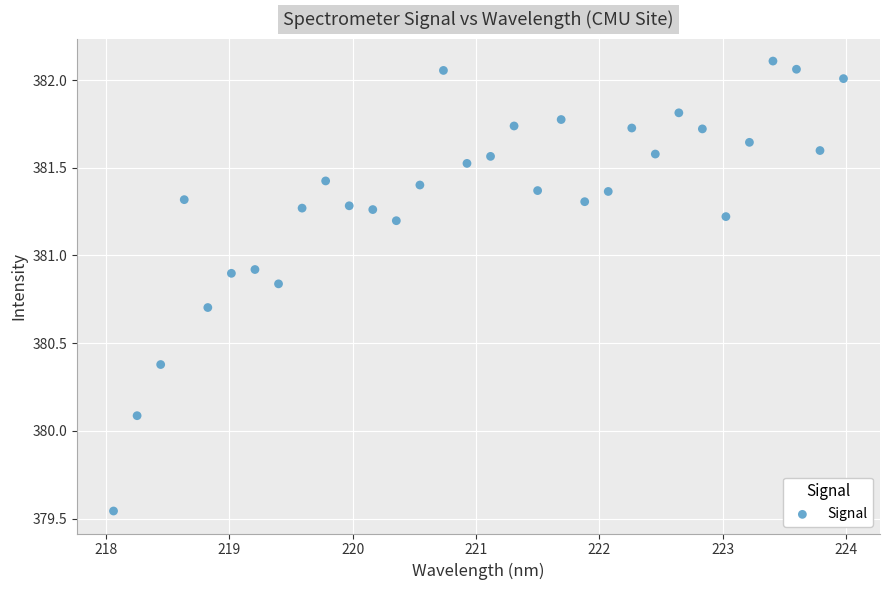

What is the range of Y values (max minus min)?

2.6